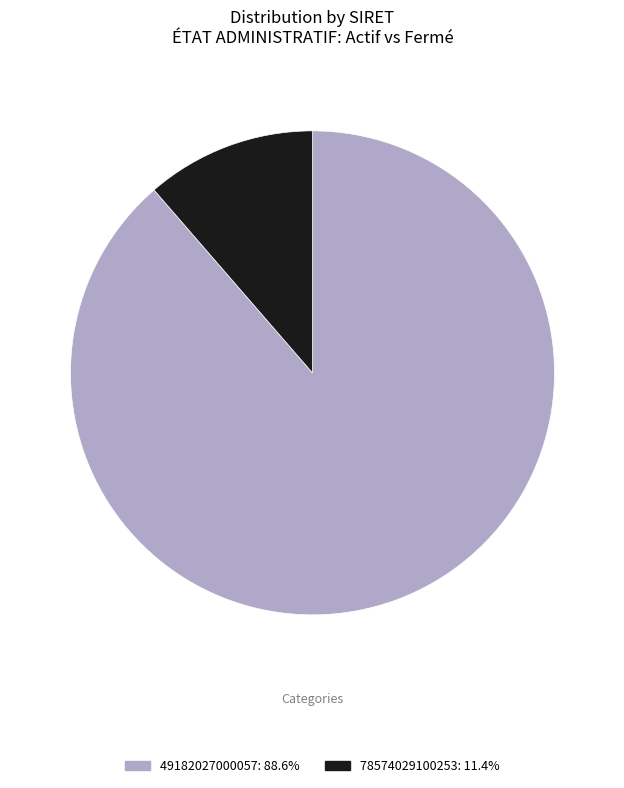

Rank the categories by value from highest to lowest.

49182027000057, 78574029100253